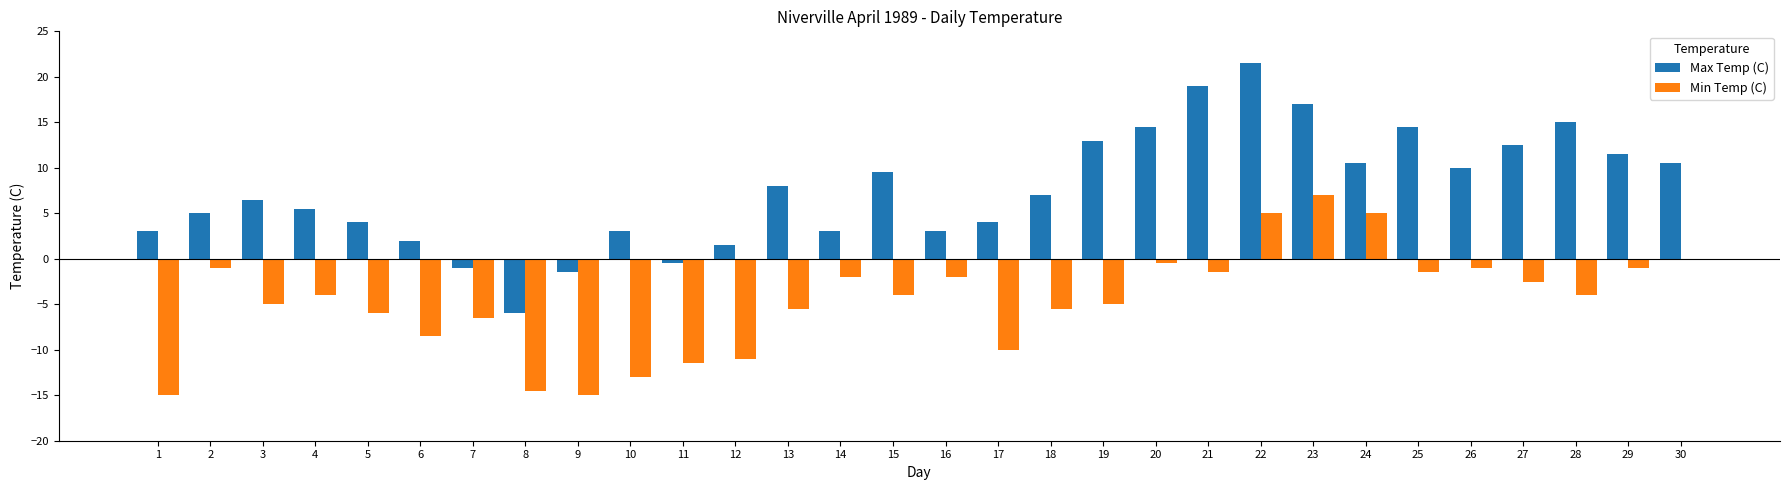

What is the sum of all Max Temp (C) values?

225.5